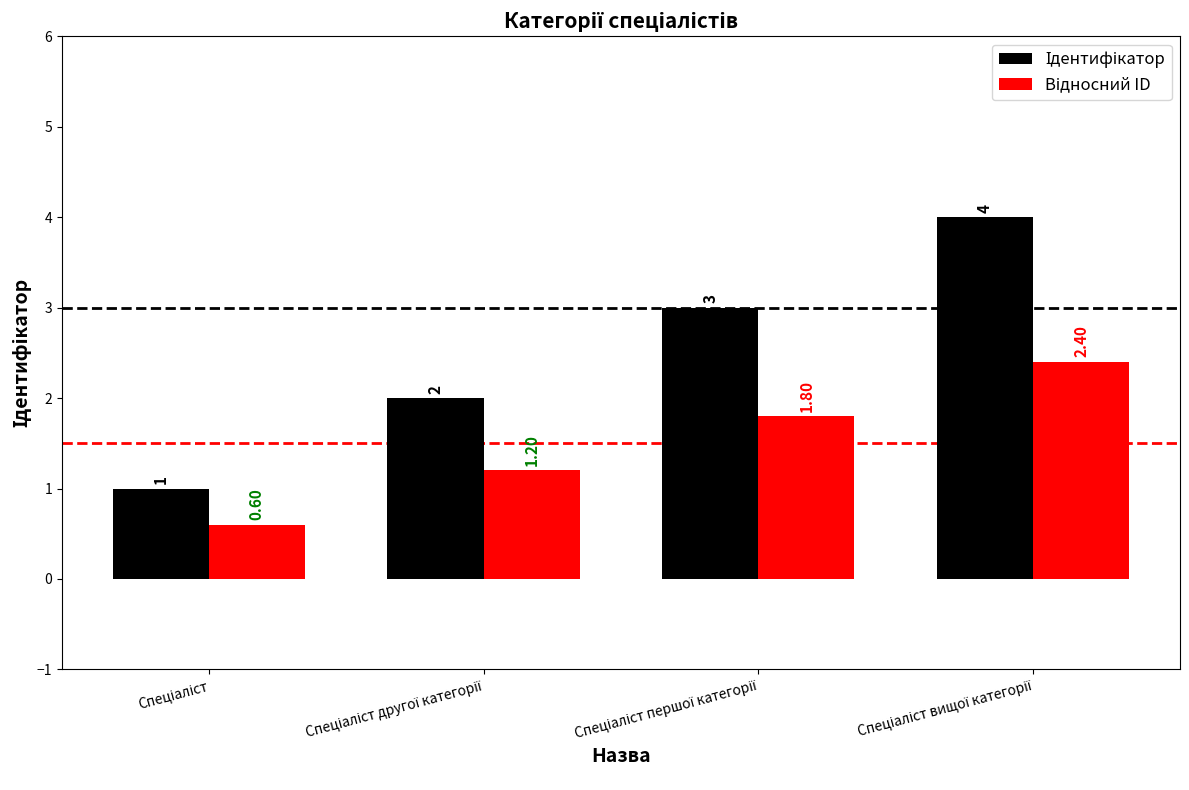

Rank the series by their maximum value, from highest to lowest.

Ідентифікатор, Відносний ID